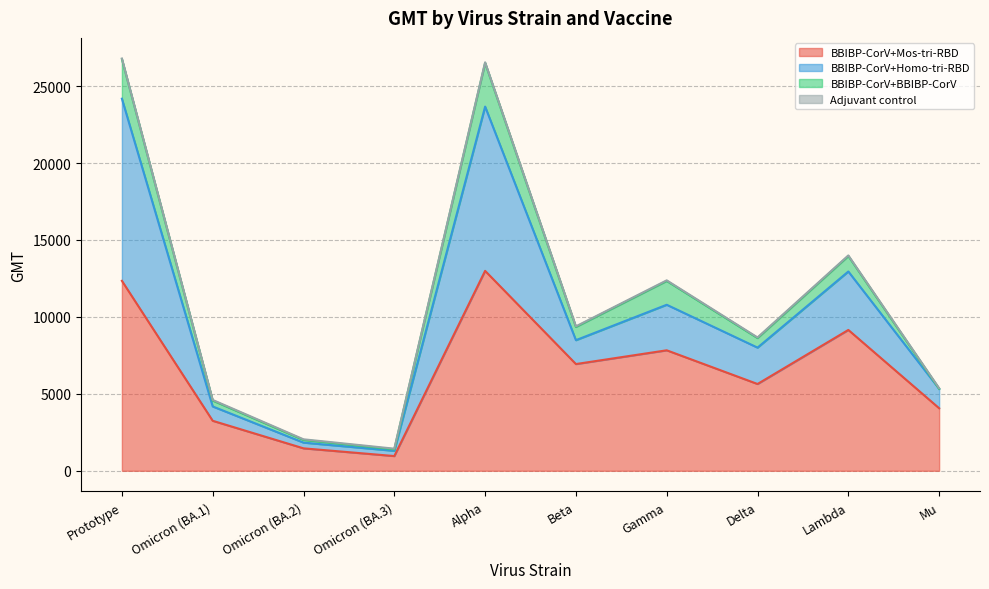

What is the difference between the second highest and minimum values in the BBIBP-CorV+Homo-tri-RBD series?

10334